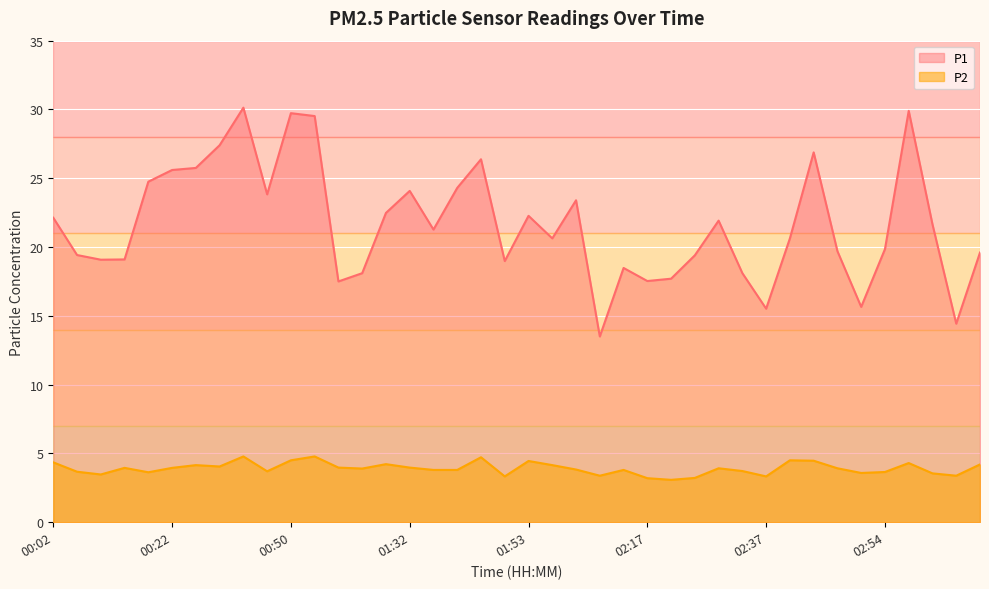

What is the difference between the maximum and minimum values in the P1 series?

16.6